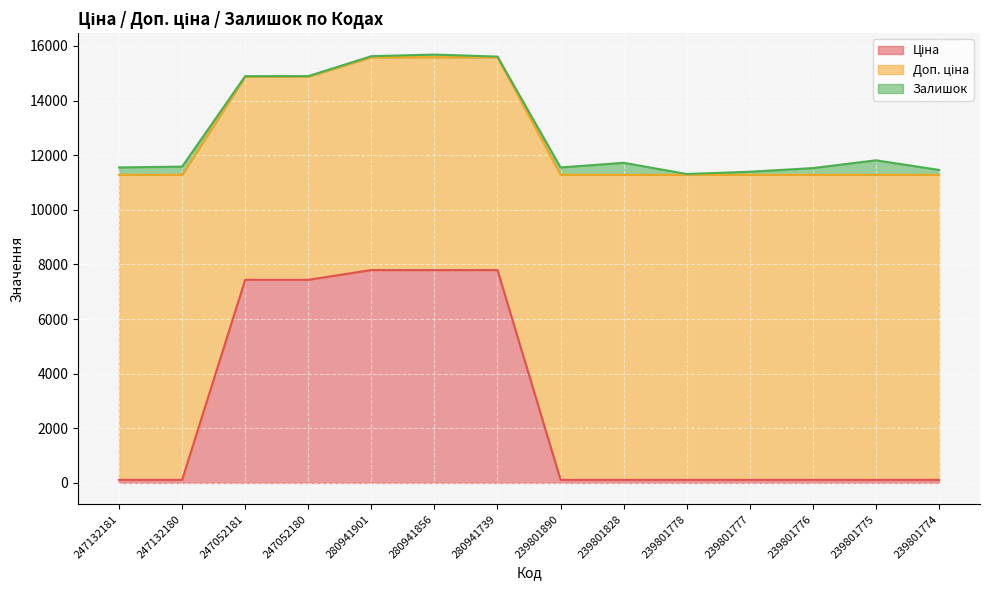

The value of Доп. ціна at 280941901 is 23727.0. True or false?

False